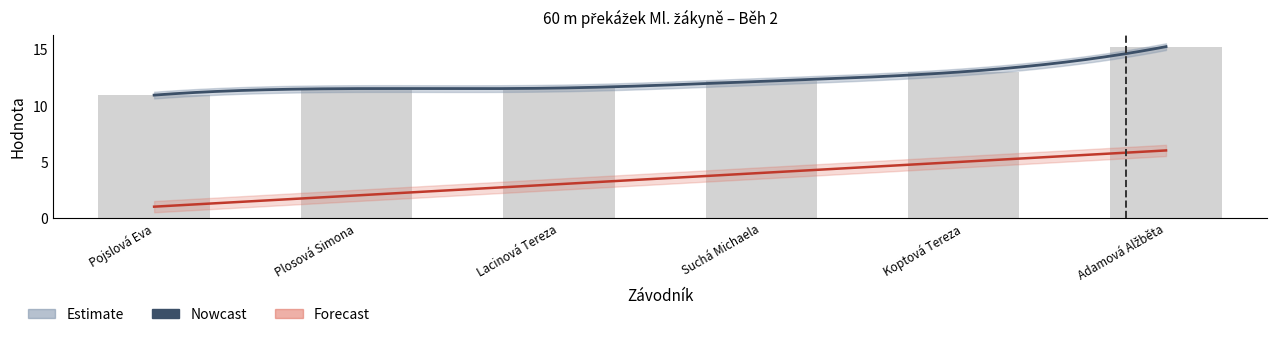

Are the bars horizontal?

No